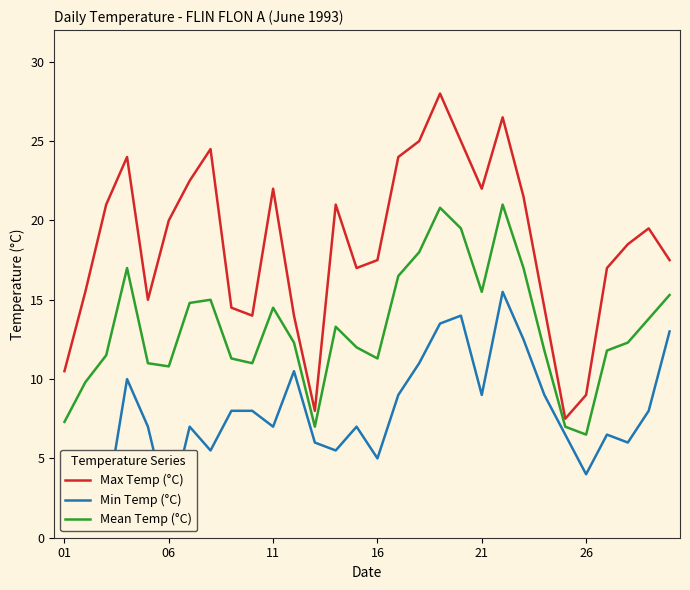

Count the number of categories in the chart.

30